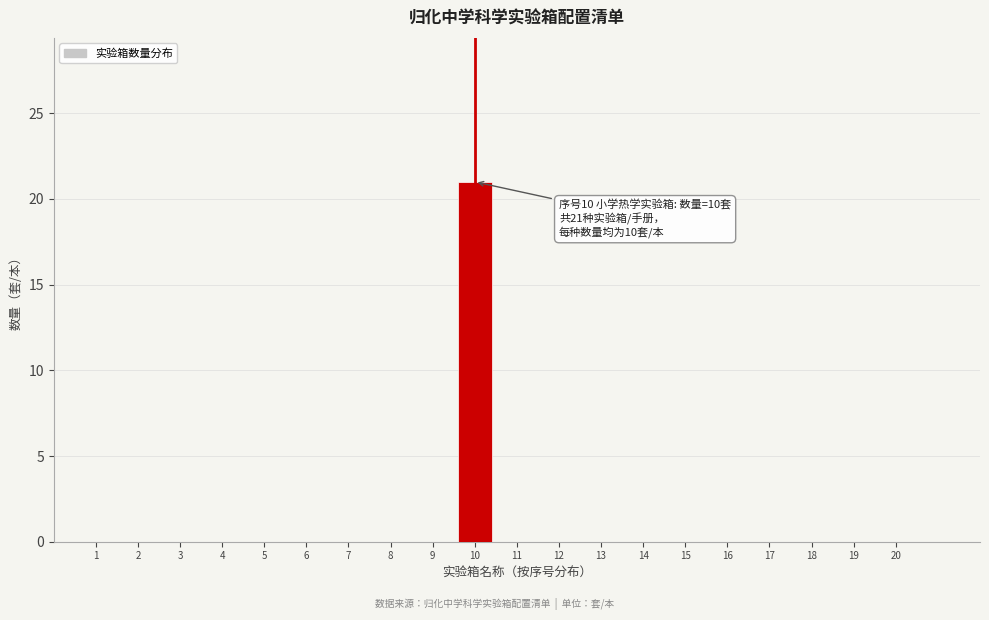

Reading left to right, list all the values displayed in this chart.

1=0	2=0	3=0	4=0	5=0	6=0	7=0	8=0	9=0	10=21	11=0	12=0	13=0	14=0	15=0	16=0	17=0	18=0	19=0	20=0